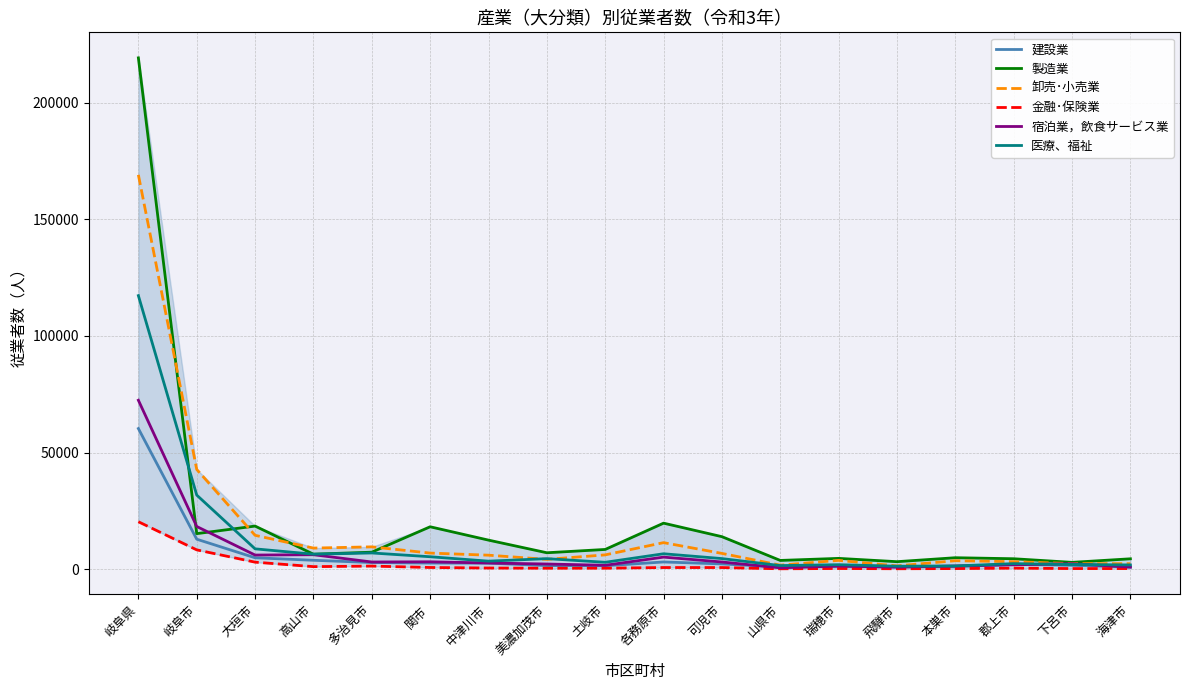

Does the chart display data point markers on the line(s)?

No